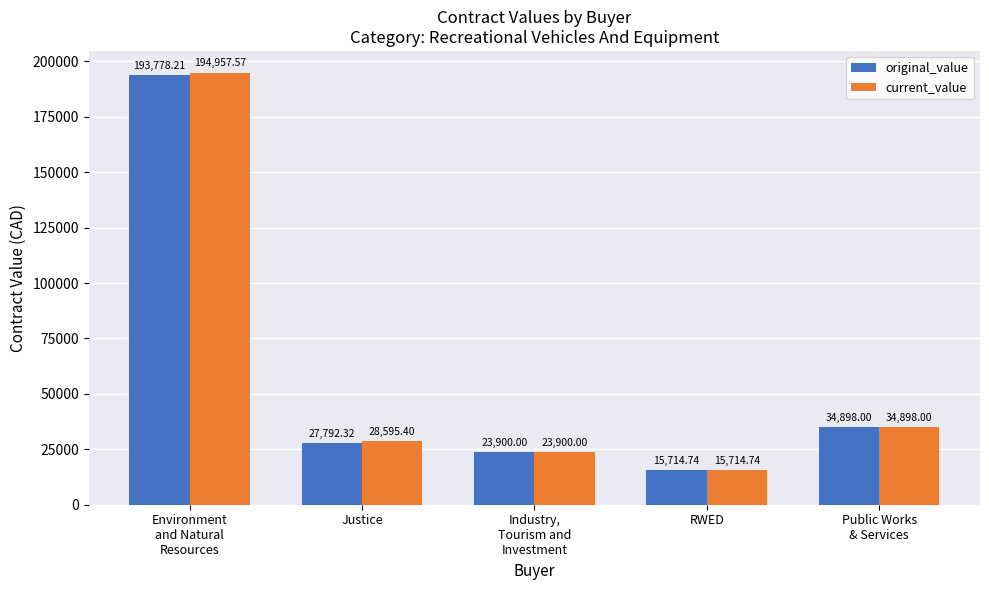

What is the label of the 5th bar from the right?

Environment
and Natural
Resources